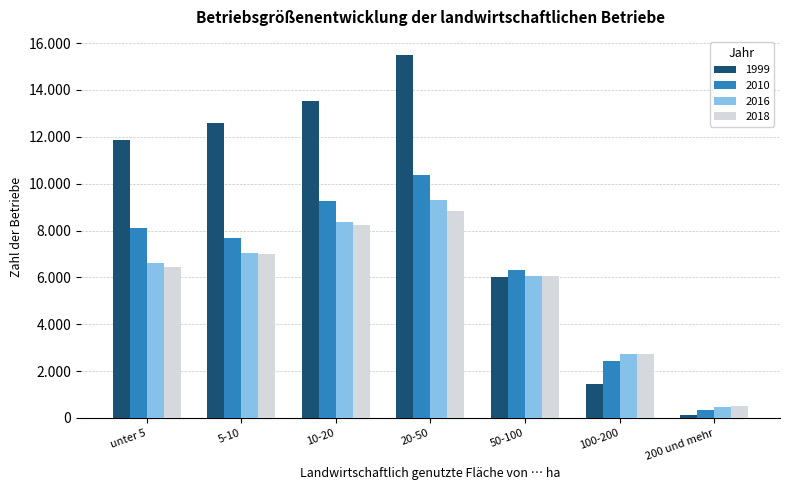

What are all the series names shown in the legend?

1999, 2010, 2016, 2018